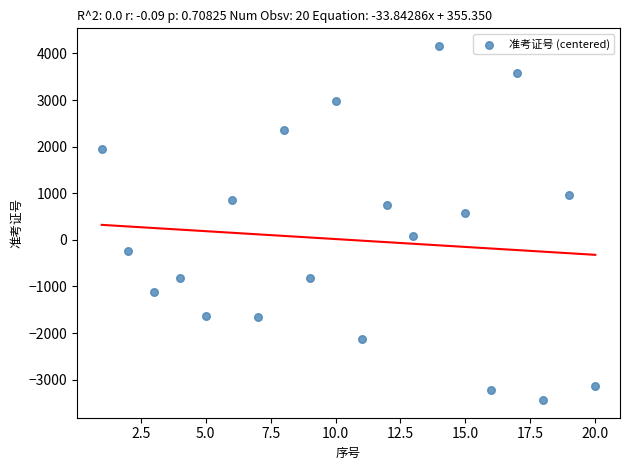

What is the range of Y values (max minus min)?

7595.0